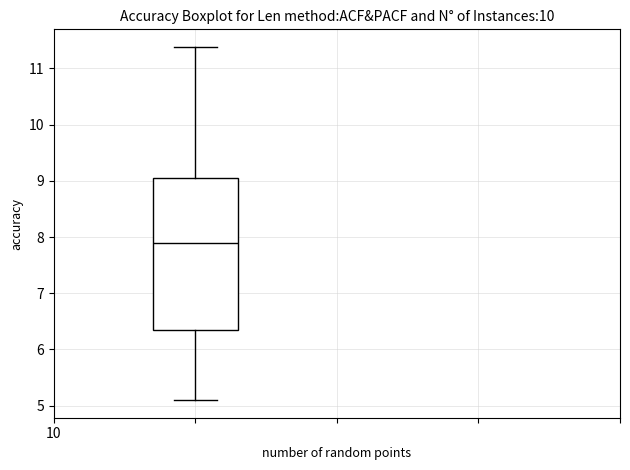

Where does the lower whisker of the box end on the y-axis? The values are not printed on the chart, so give them approximately, as read against the axis.

5.1